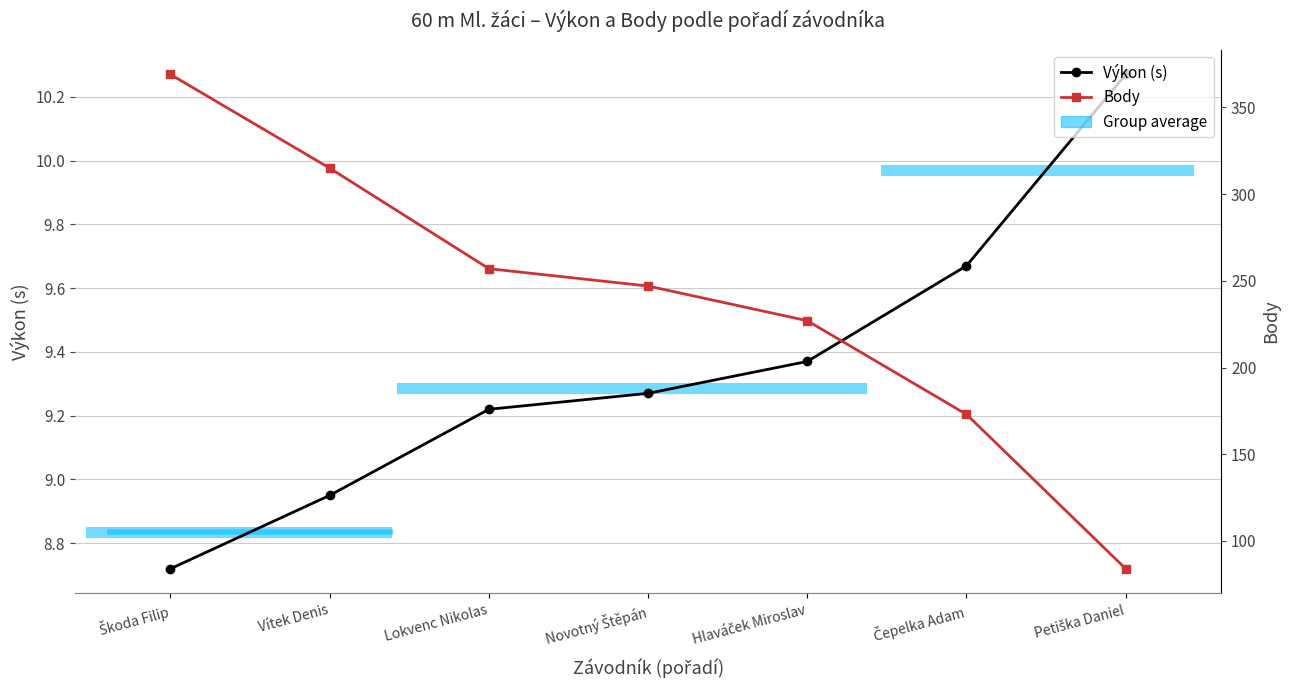

Is it true that Body equals 227.0 at Hlaváček Miroslav?

True